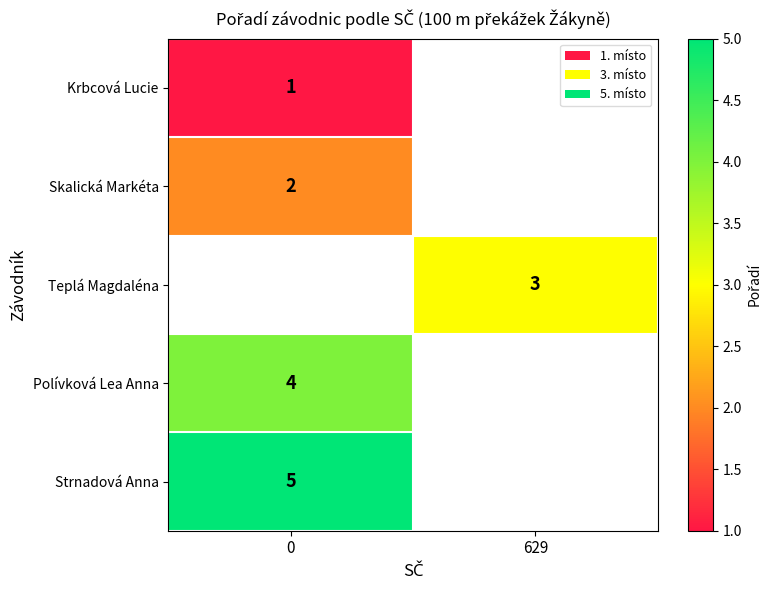

True or false: Skalická Markéta has a value of 1 at 0.

False